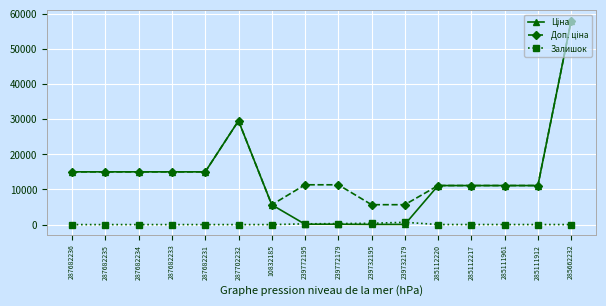

At which category is the sum across all series the highest?

285662232